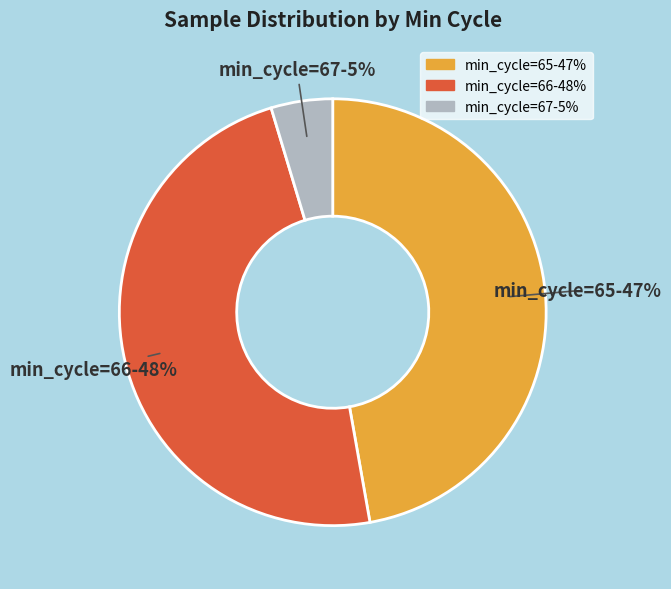

To the nearest percent, what is the average slice percentage?

33%